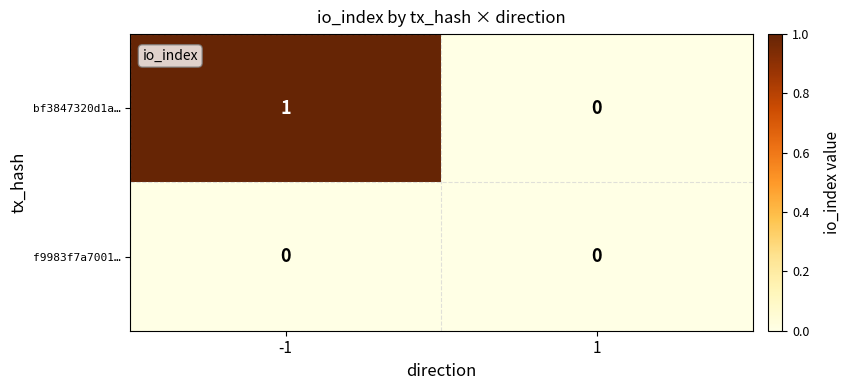

How many distinct data groups are displayed?

2